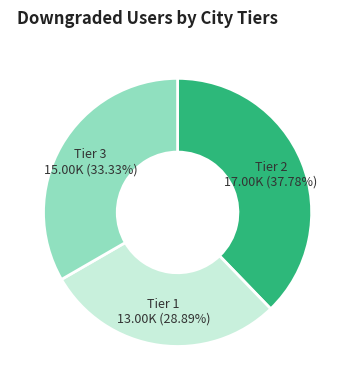

Is there a majority slice in this chart?

No